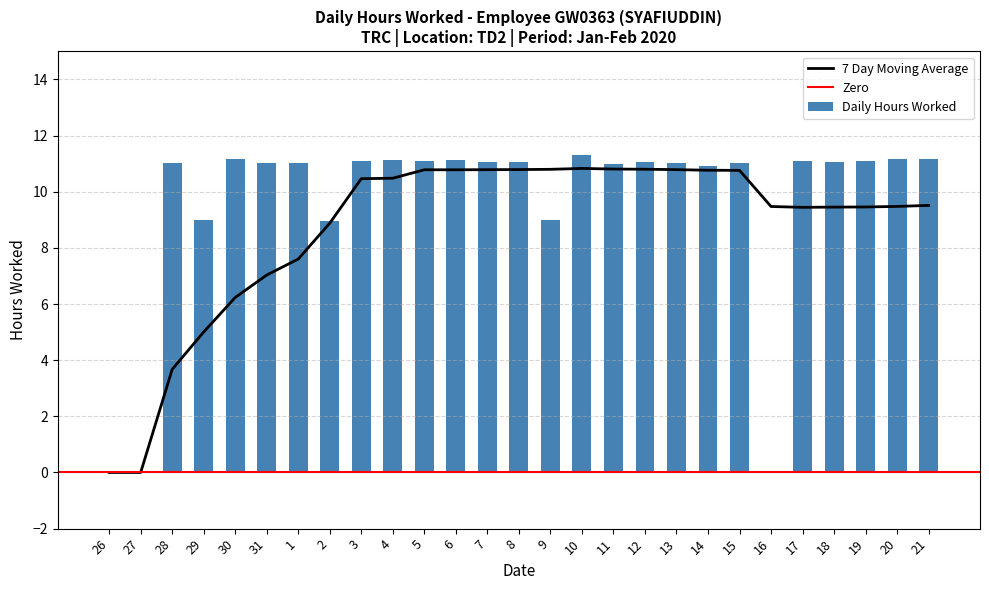

Are the bars horizontal?

No